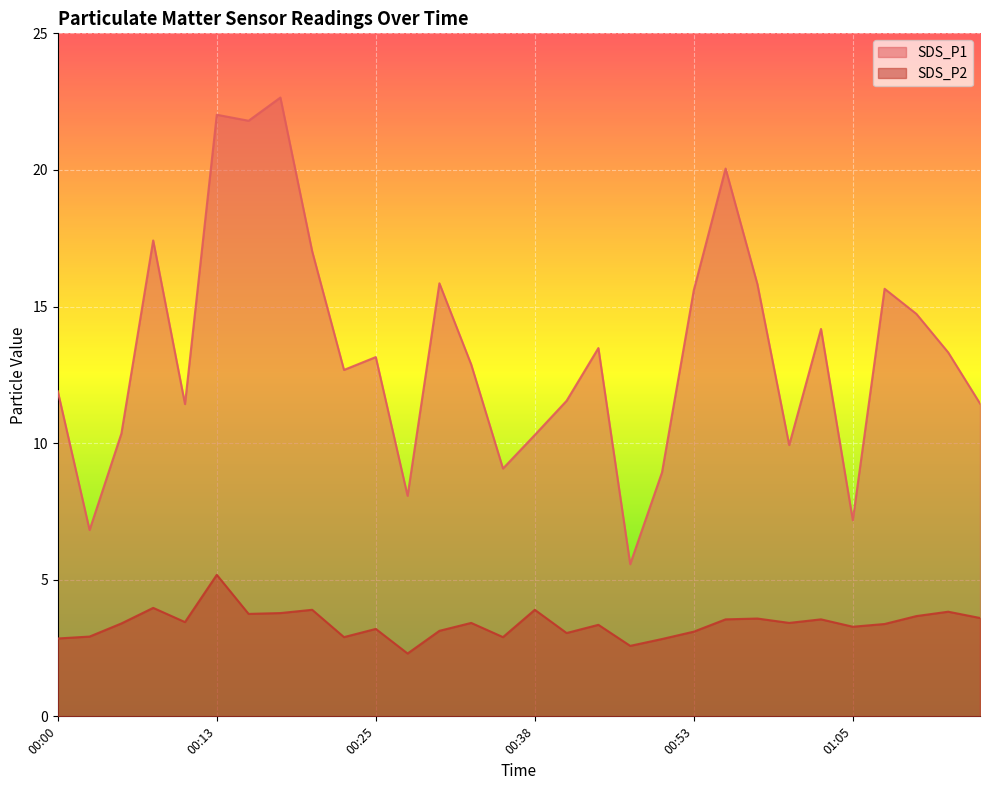

Rank the series at 00:08 from lowest to highest value.

SDS_P2, SDS_P1